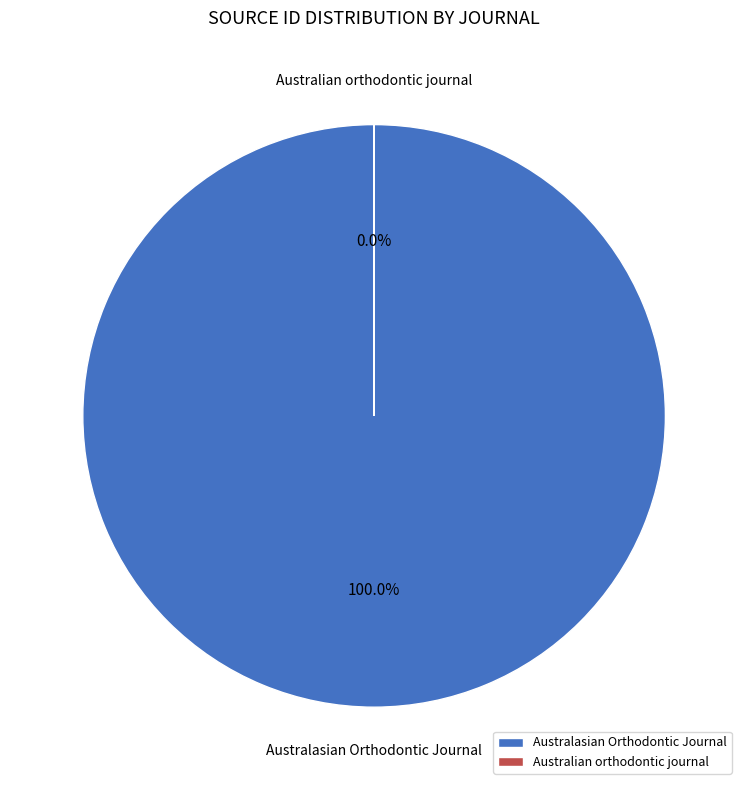

How many segments does this pie chart have?

2